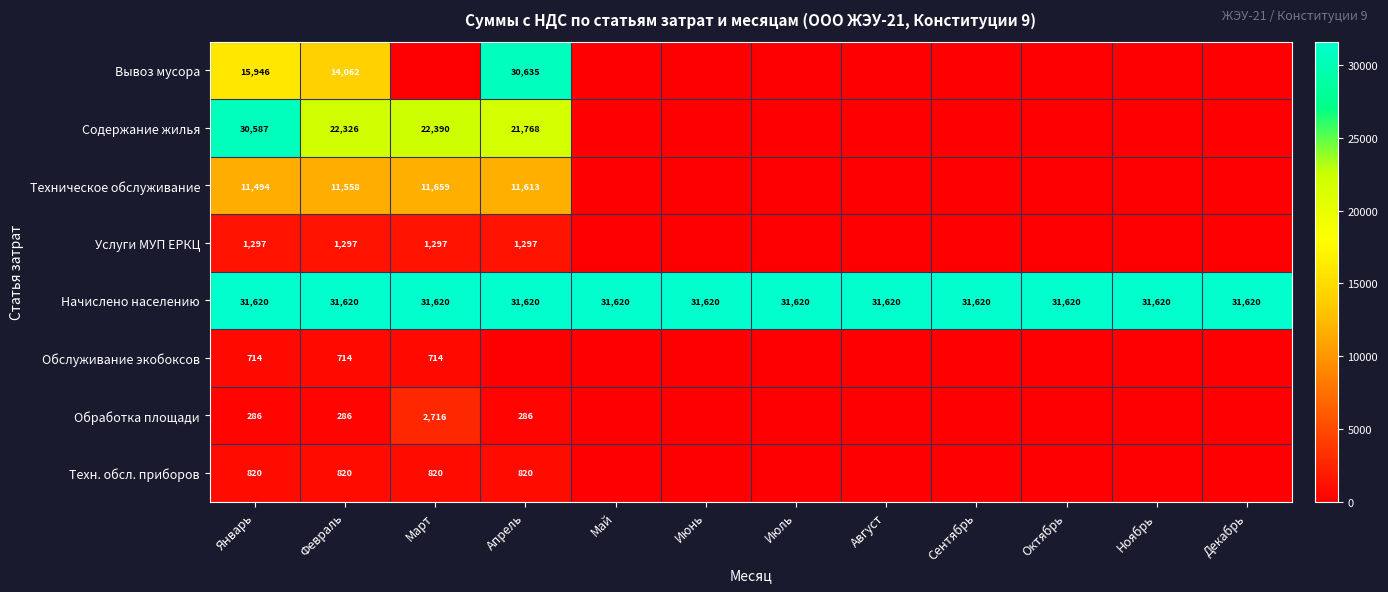

At which category is the sum across all series the highest?

Апрель